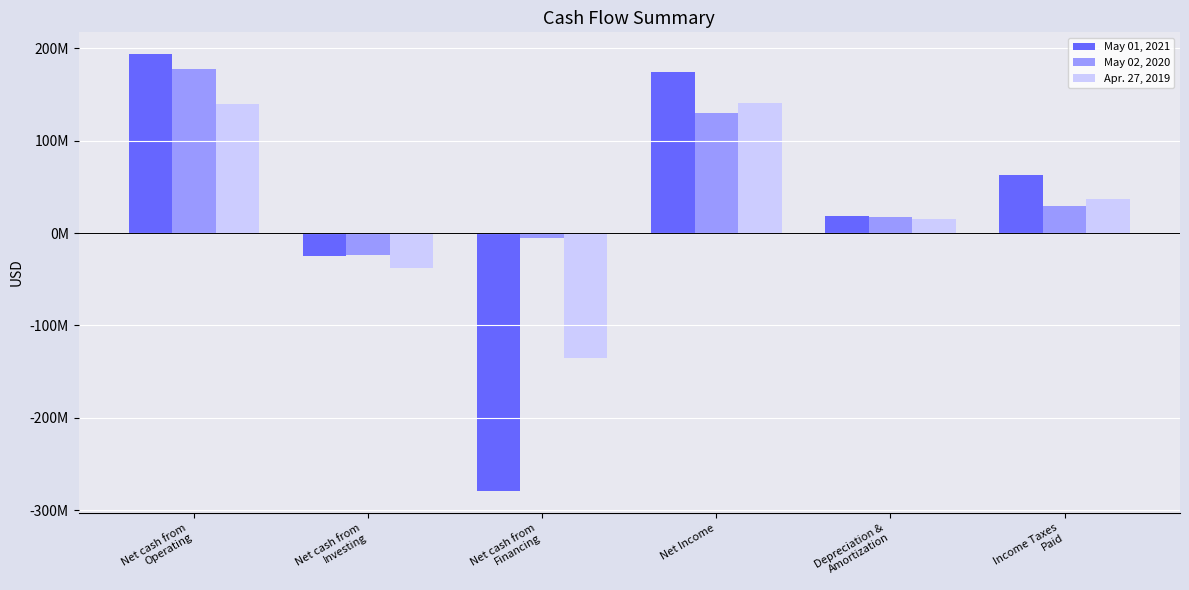

Are the bars horizontal?

No